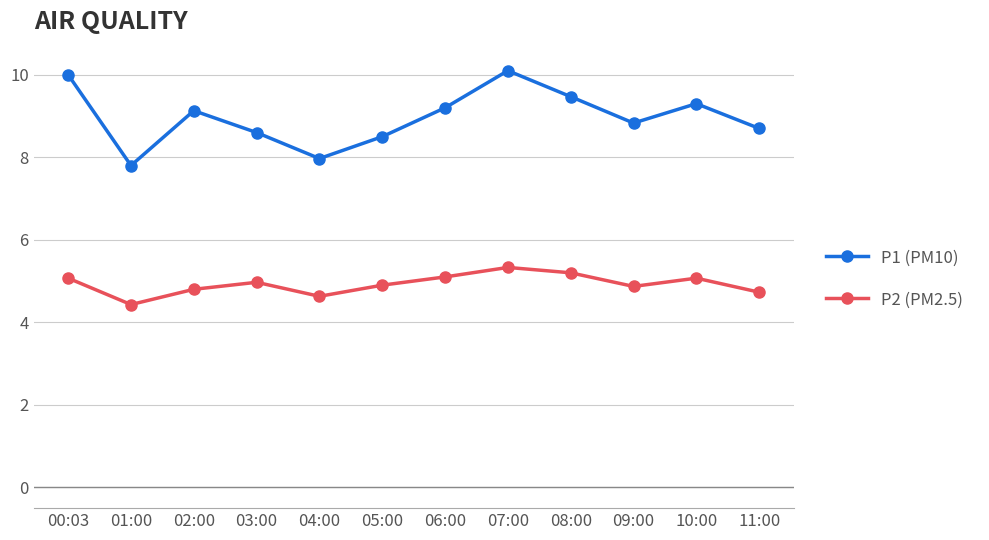

What is the total value across all series at 03:00?

13.6